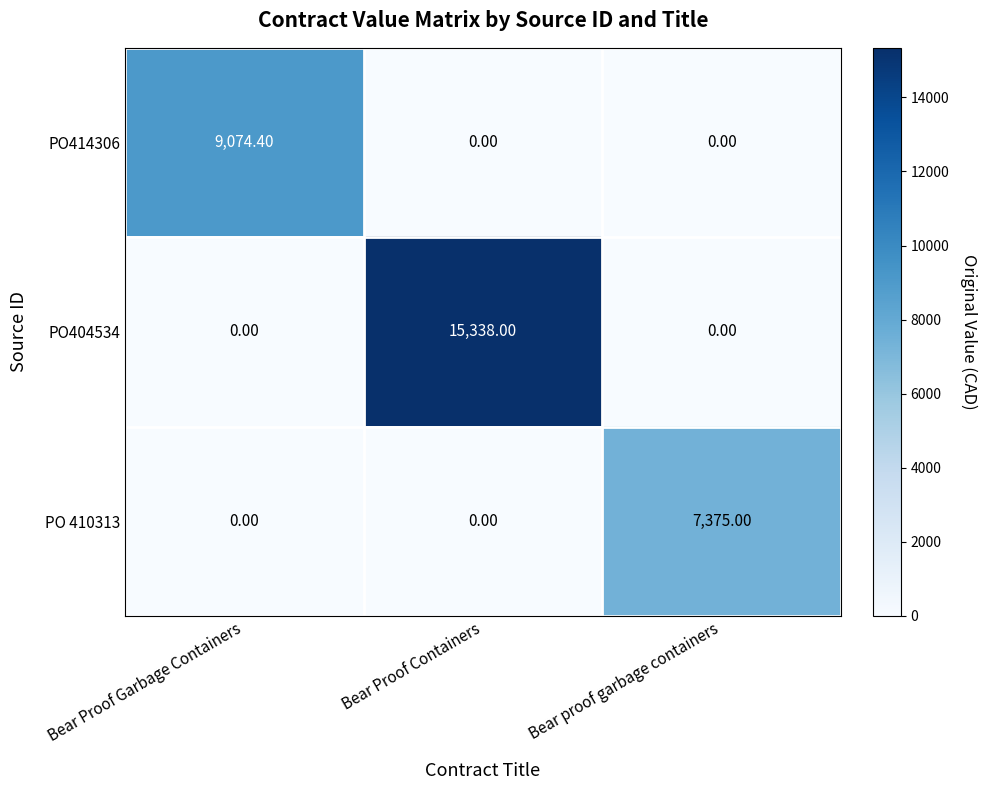

What is the average value of the PO404534 series?

5112.7